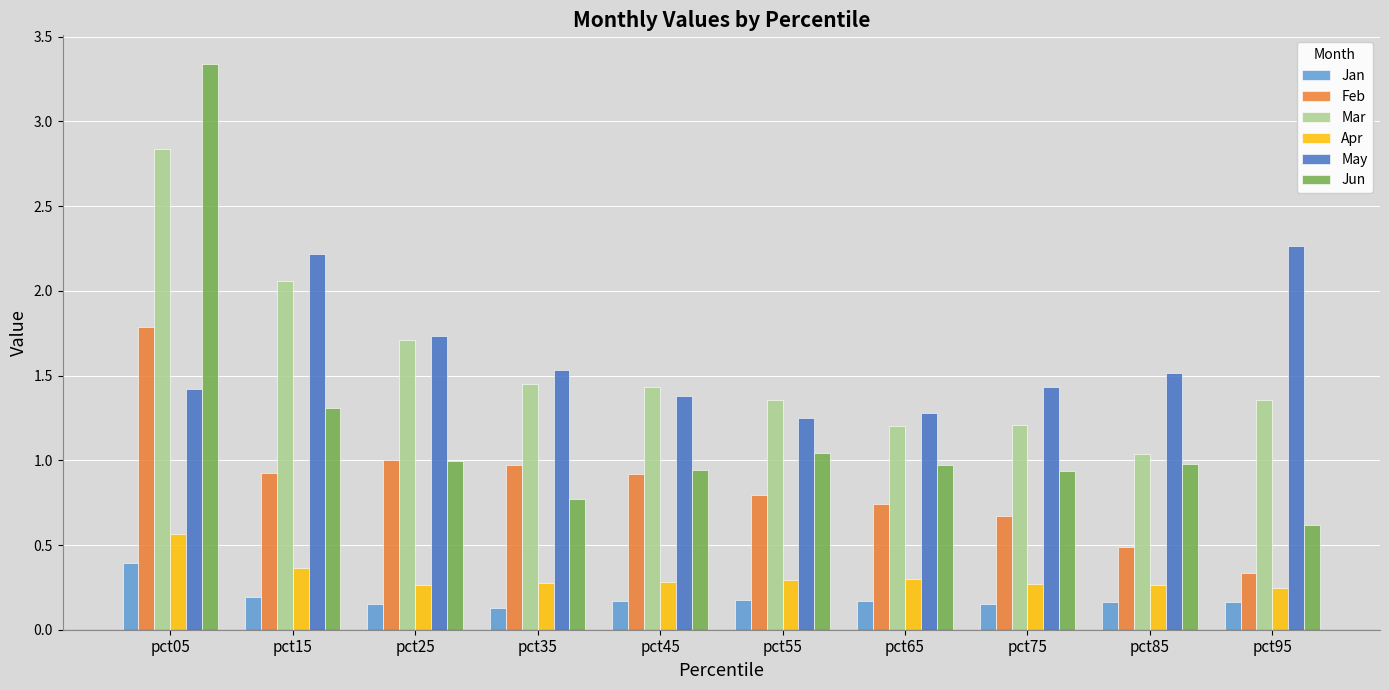

Which series has the widest spread of values?

Jun